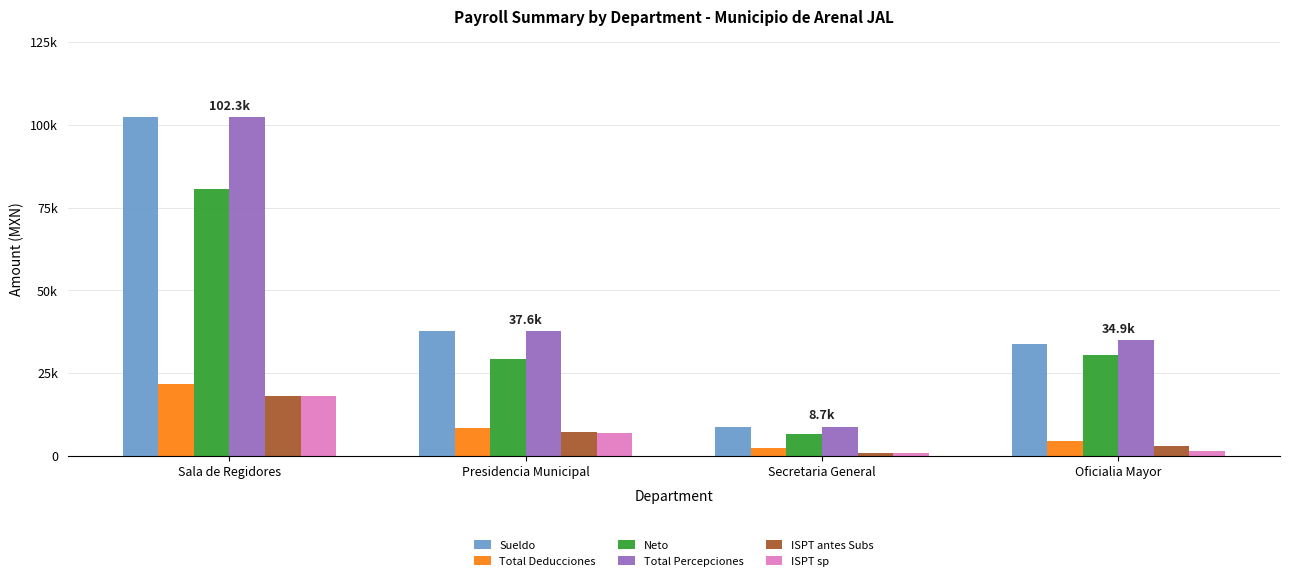

What are all the series names shown in the legend?

Sueldo, Total Deducciones, Neto, Total Percepciones, ISPT antes Subs, ISPT sp